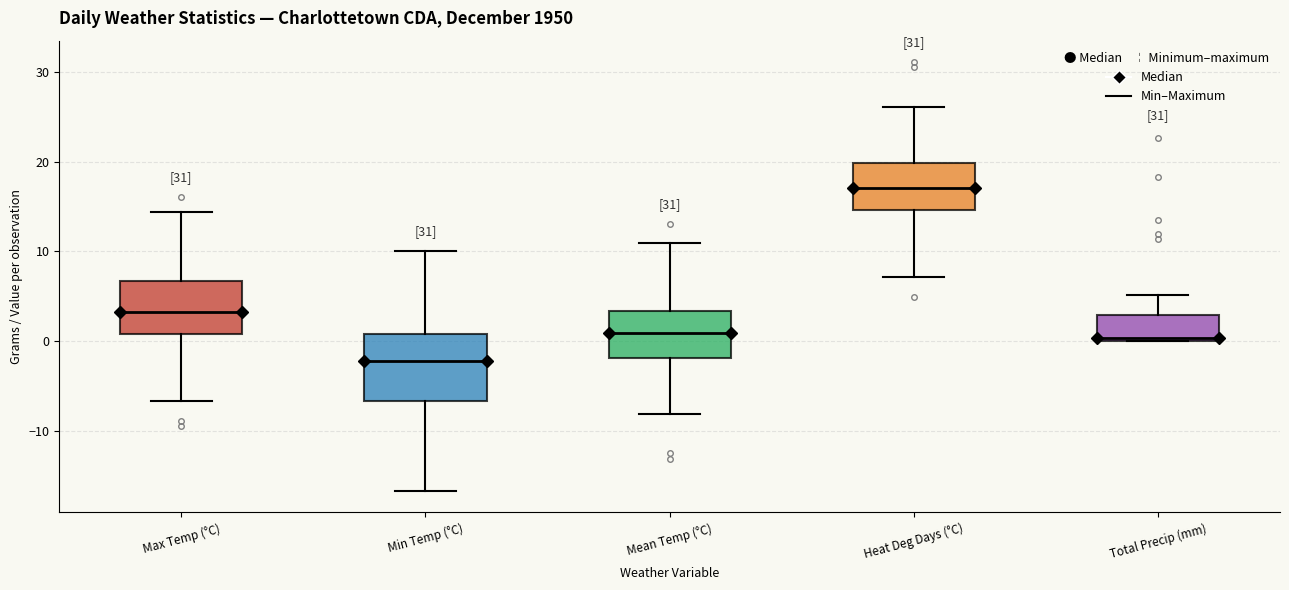

Reading left to right, transcribe this box plot: for each box, give where its median line is, the range the box spans, and where its two whiskers end, as read against the y-axis. The values are not printed on the chart, so give them approximately, as read against the axis.

Max Temp (°C): median 3, box 1 to 7, whiskers -7 to 14
Min Temp (°C): median -2, box -7 to 1, whiskers -17 to 10
Mean Temp (°C): median 1, box -2 to 3, whiskers -8 to 11
Heat Deg Days (°C): median 17, box 15 to 20, whiskers 7 to 26
Total Precip (mm): median 0, box 0 to 3, whiskers 0 to 5